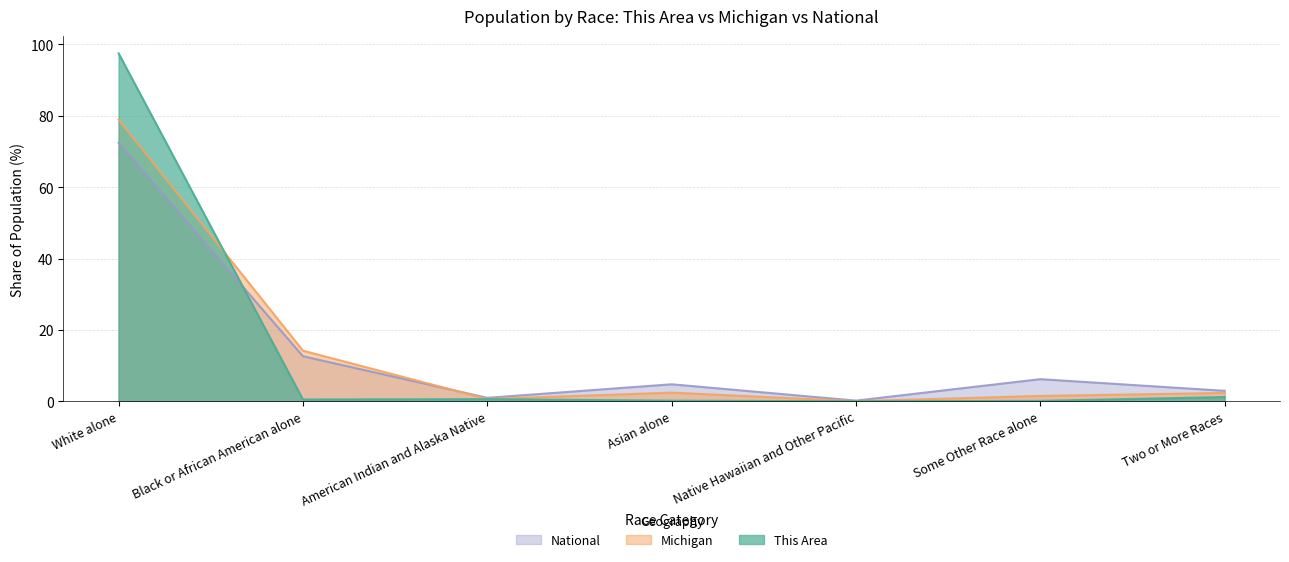

In National, how many points are lower than both neighbors (excluding endpoints)?

2